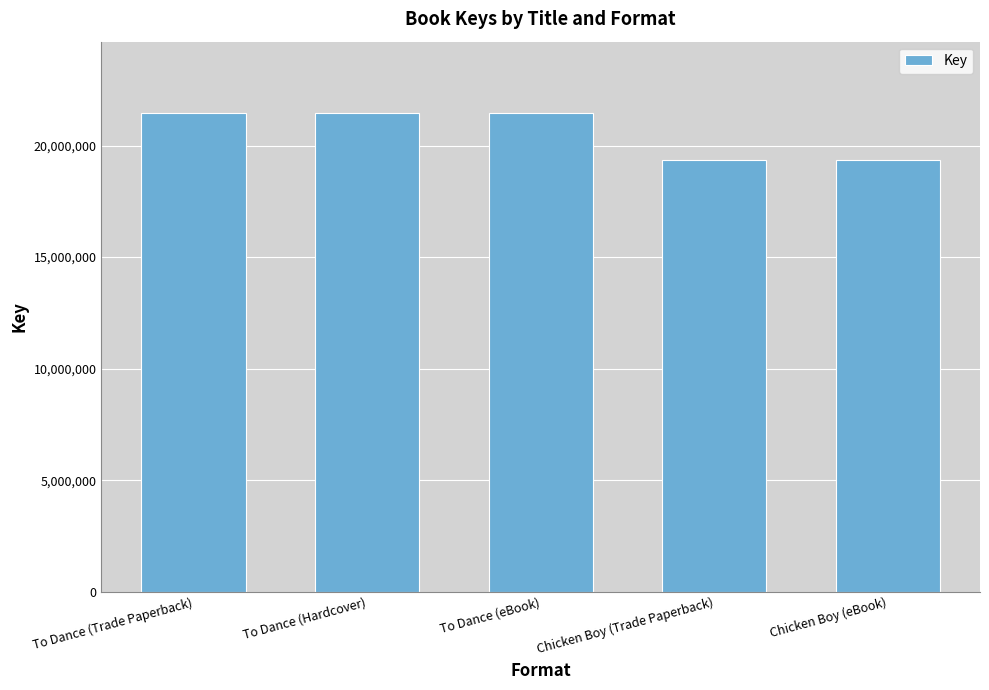

Reading left to right, what are all the values shown in this chart?

21443448	21443448	21443448	19336816	19336816